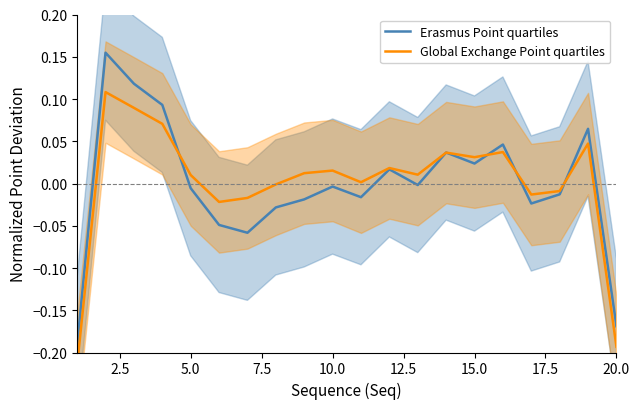

Is it true that Erasmus Point quartiles equals -0.0 at 20.0?

False